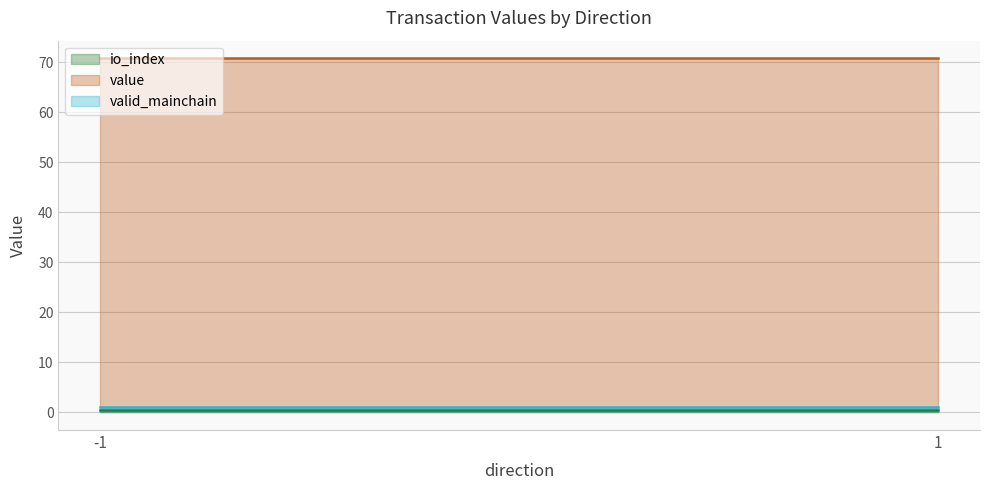

The value of io_index line at -1 is 0.5. True or false?

True